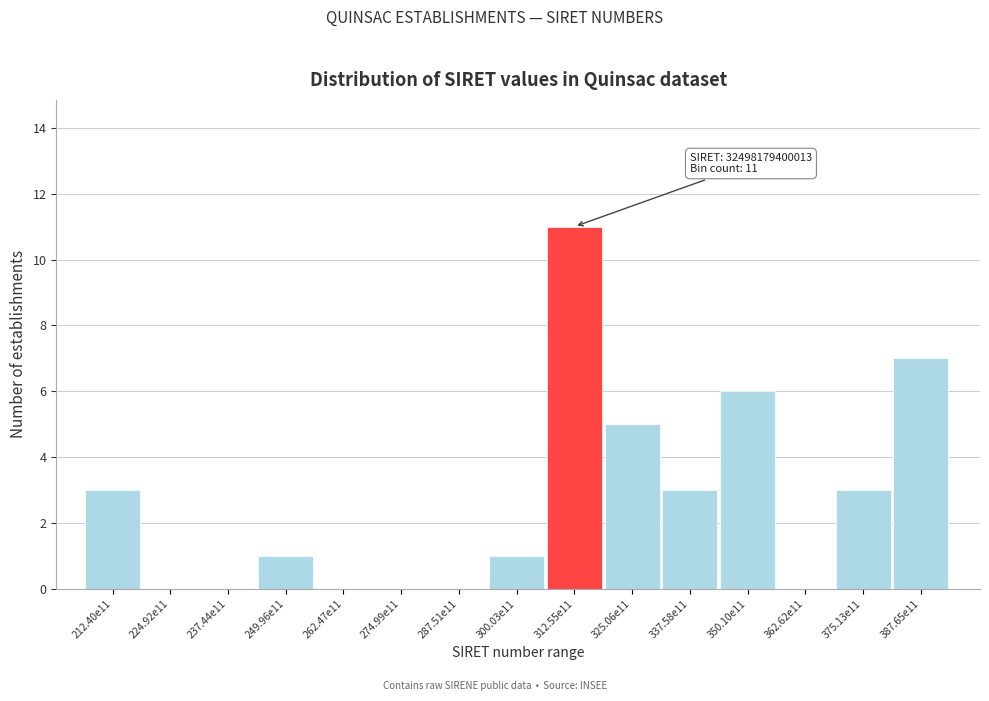

Reading right to left, extract all data points from this chart.

387.65e11=7	375.13e11=3	362.62e11=0	350.10e11=6	337.58e11=3	325.06e11=5	312.55e11=11	300.03e11=1	287.51e11=0	274.99e11=0	262.47e11=0	249.96e11=1	237.44e11=0	224.92e11=0	212.40e11=3